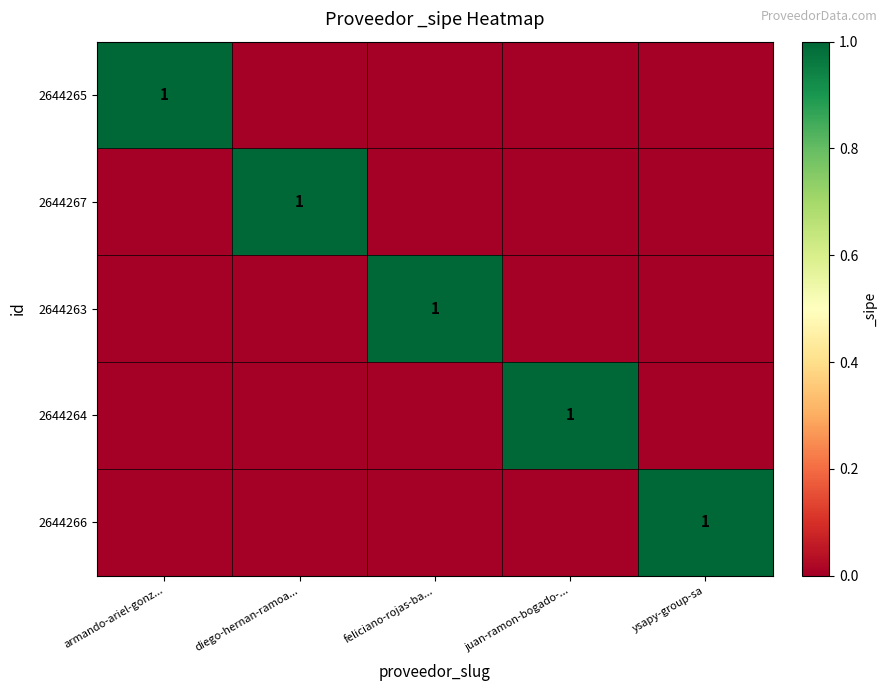

The 2644266 series shows 0 at ysapy-group-sa. True or false?

False